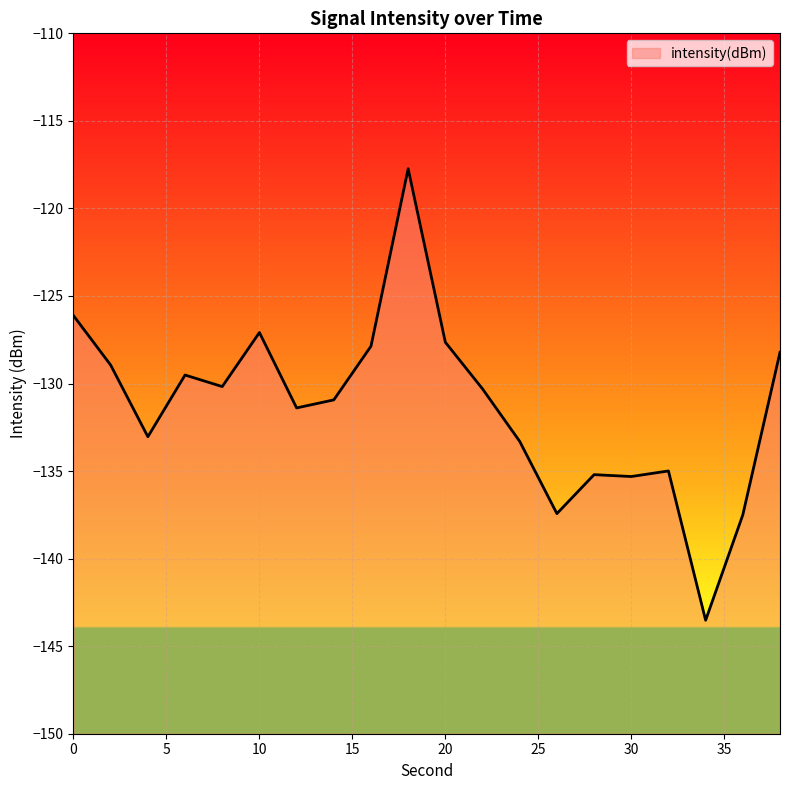

Reading left to right, extract all data points from this chart.

-126.1	-128.9	-133.0	-129.5	-130.2	-127.1	-131.4	-130.9	-127.9	-117.7	-127.6	-130.3	-133.3	-137.4	-135.2	-135.3	-135.0	-143.5	-137.5	-128.2